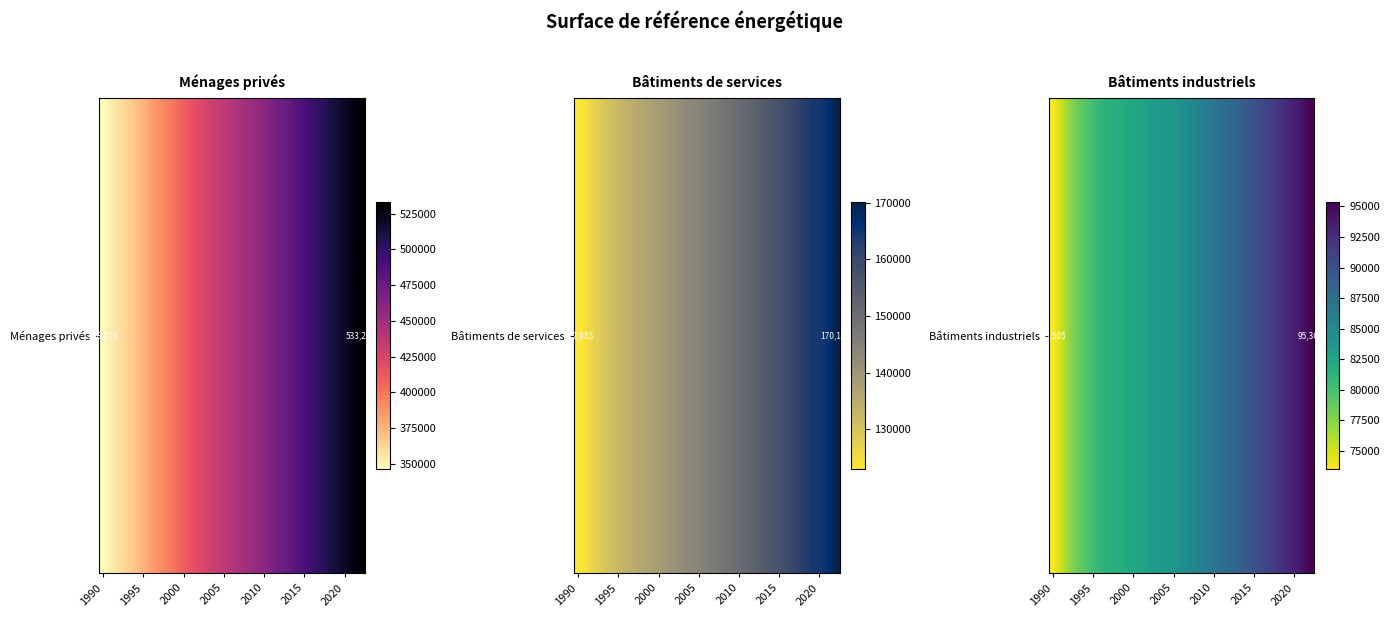

What is the minimum value shown in the chart?

73505